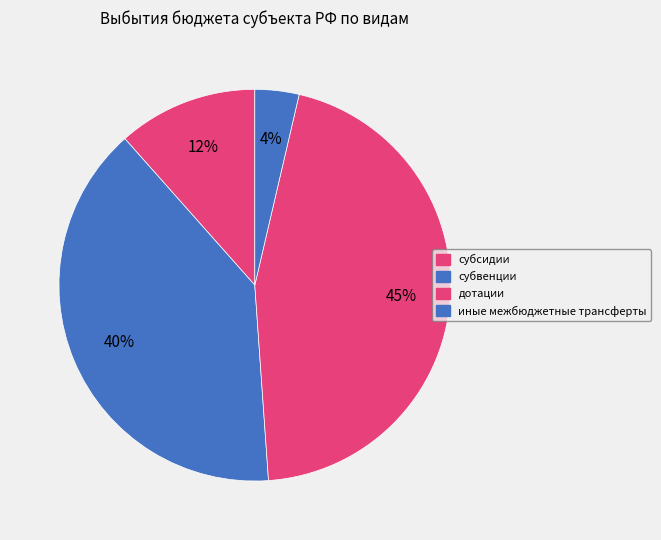

Is субвенции the majority of the pie?

No